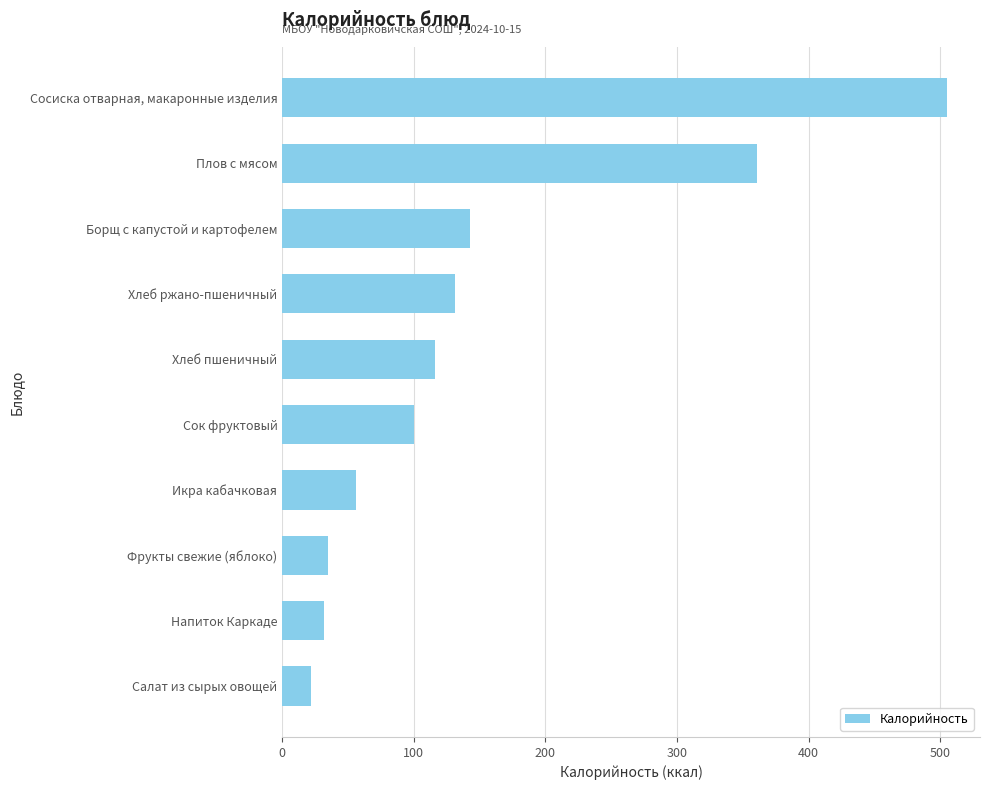

Reading top to bottom, what are all the values shown in this chart?

Сосиска отварная, макаронные изделия=505	Плов с мясом=361	Борщ с капустой и картофелем=143	Хлеб ржано-пшеничный=131	Хлеб пшеничный=116	Сок фруктовый=100	Икра кабачковая=56	Фрукты свежие (яблоко)=35	Напиток Каркаде=32	Салат из сырых овощей=22